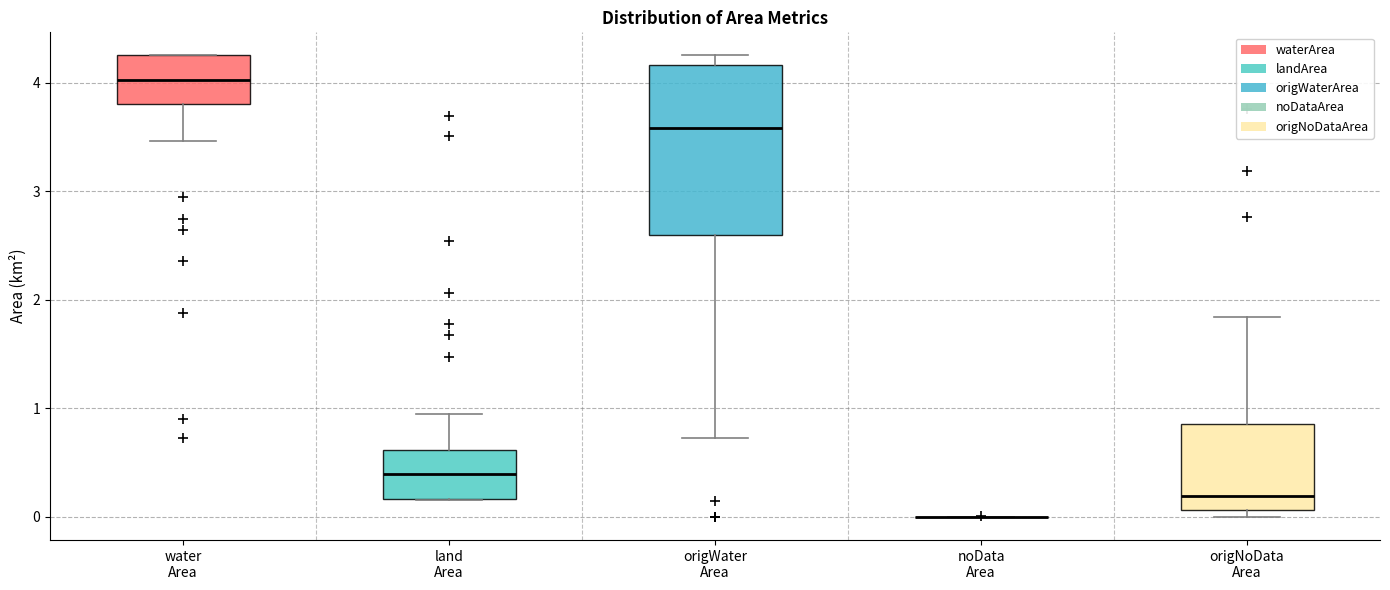

Where does the median line of the box for origWater Area sit on the y-axis? The values are not printed on the chart, so give them approximately, as read against the axis.

3.6